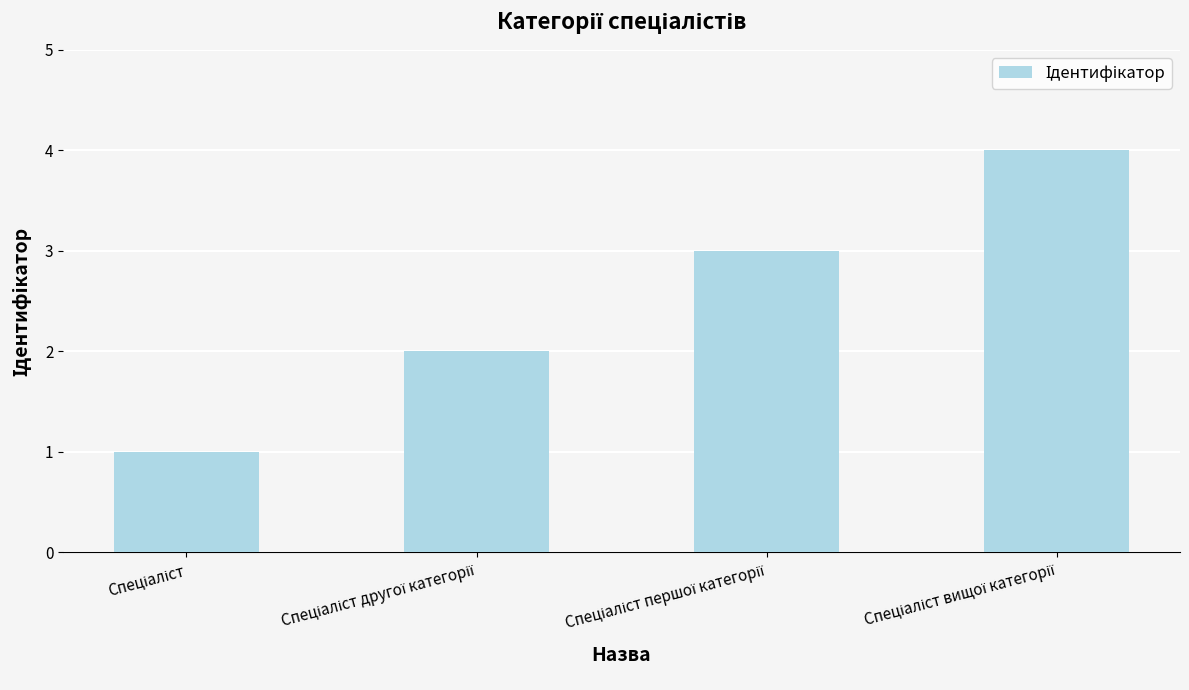

What is the sum of all values?

10